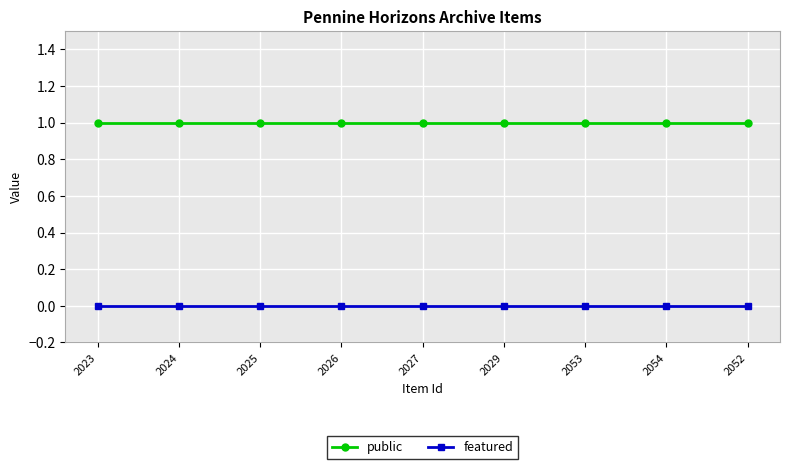

What position from the right is 2024?

8